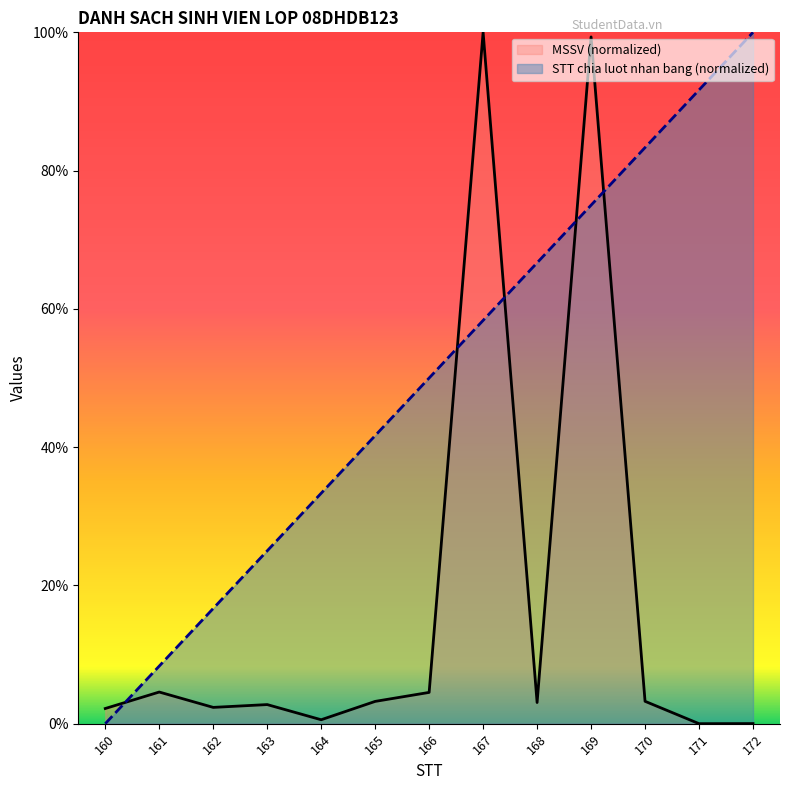

How many lines are shown in the chart?

2